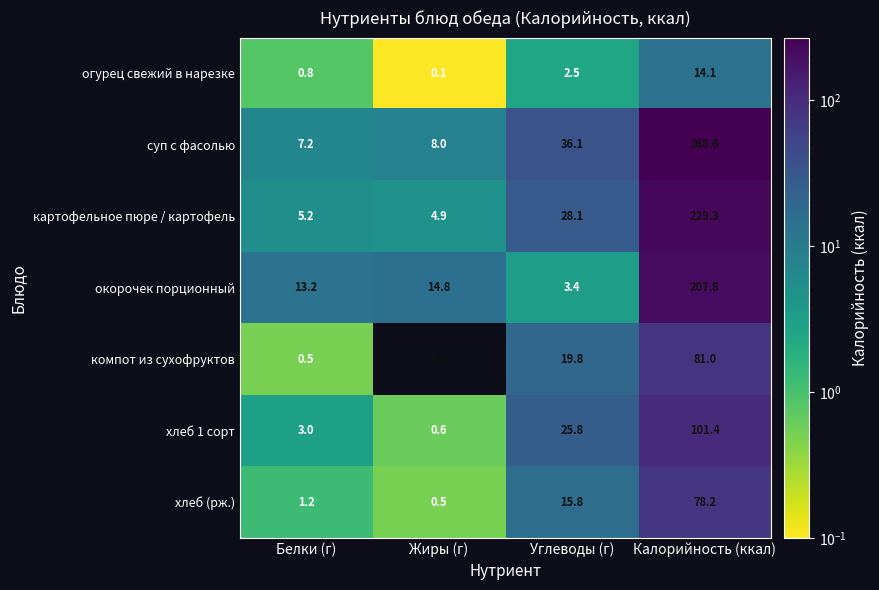

What is the difference between the maximum and minimum values in the хлеб (рж.) series?

77.7